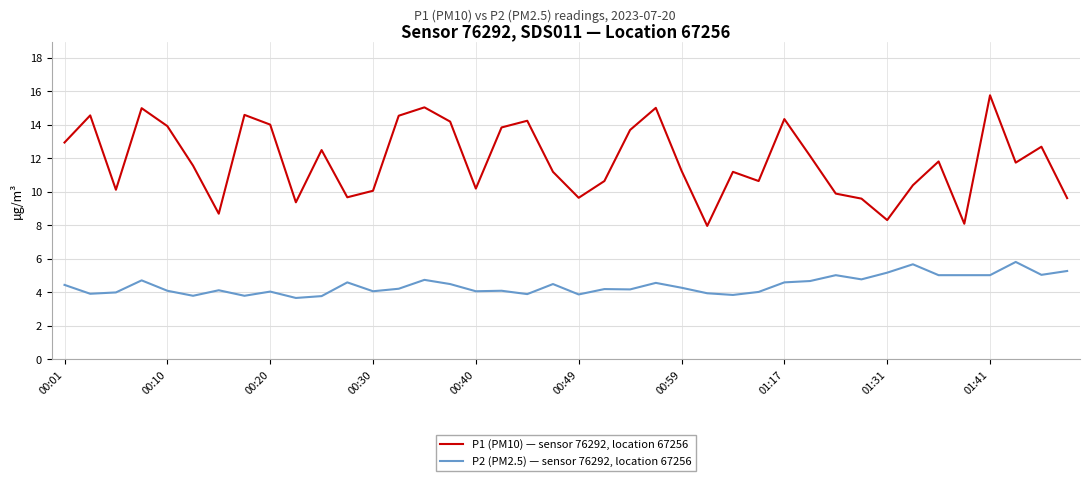

Which series has the widest spread of values?

P1 (PM10) — sensor 76292, location 67256